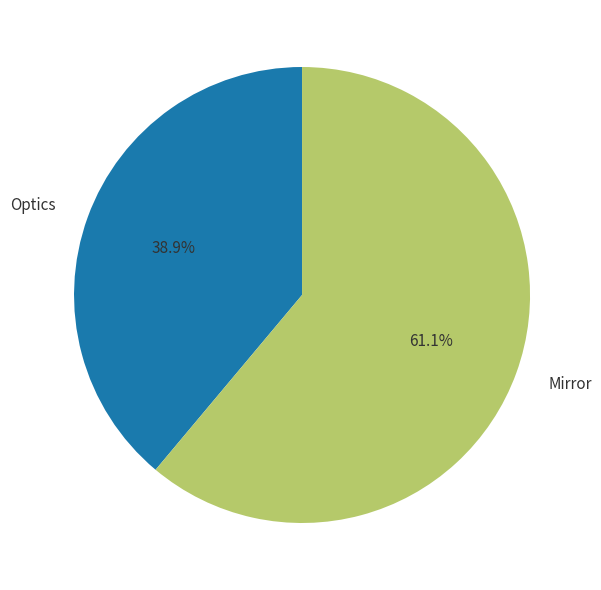

Count the number of slices in the pie.

2